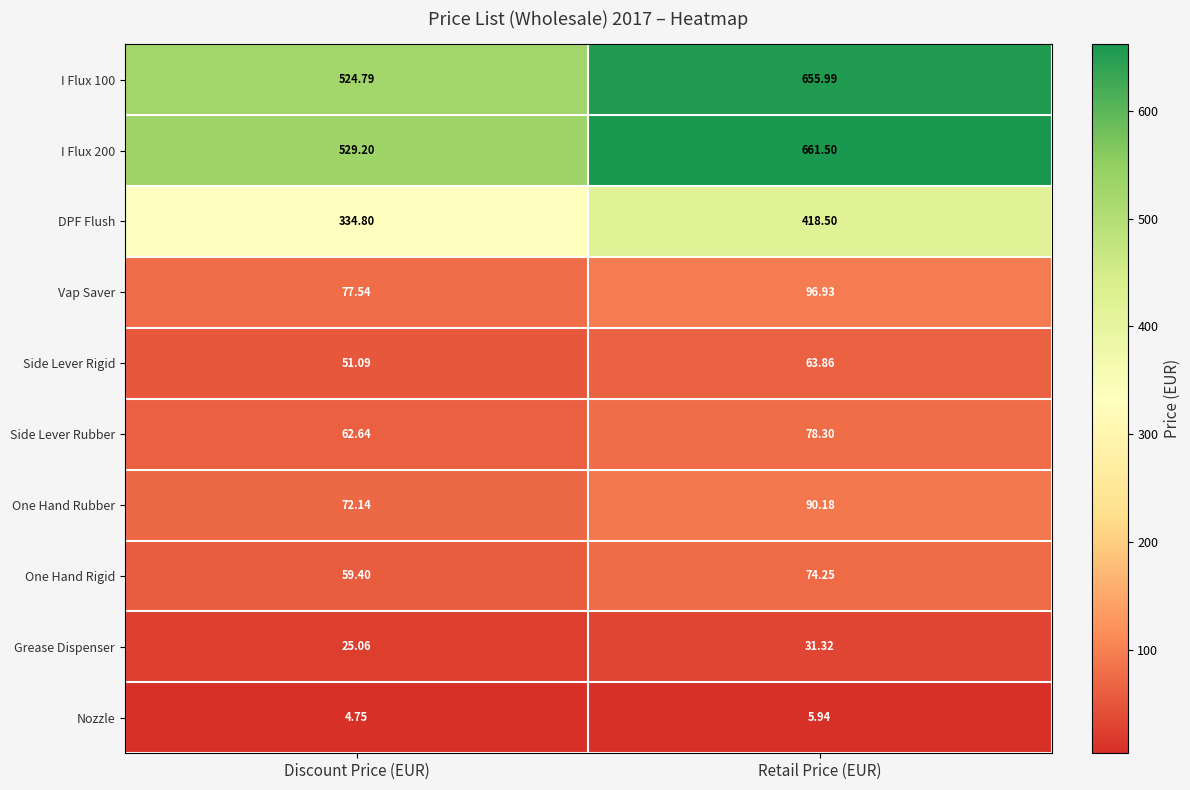

Is the value of DPF Flush at Discount Price (EUR) greater than the value of Side Lever Rigid at Retail Price (EUR)?

Yes